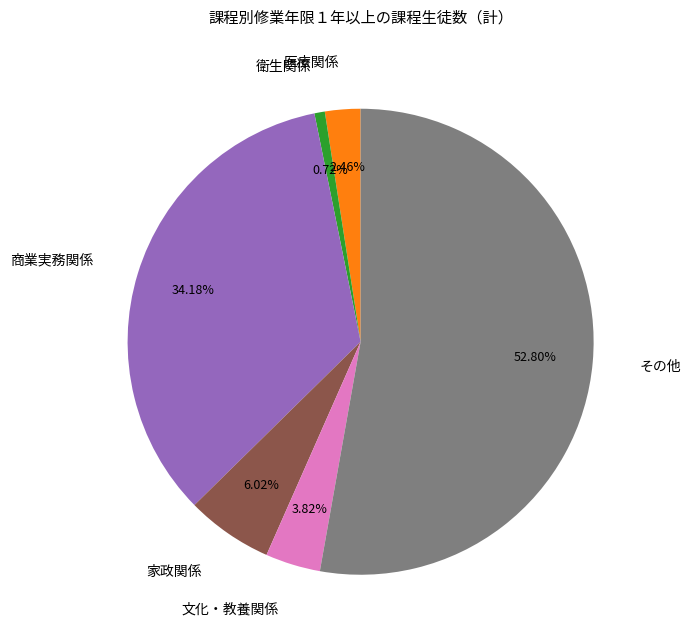

Count the number of slices in the pie.

6